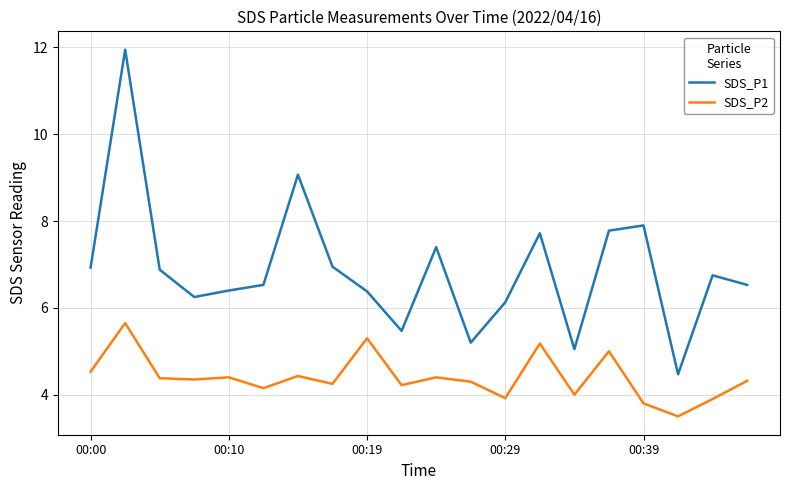

Which series has the largest total across all categories?

SDS_P1